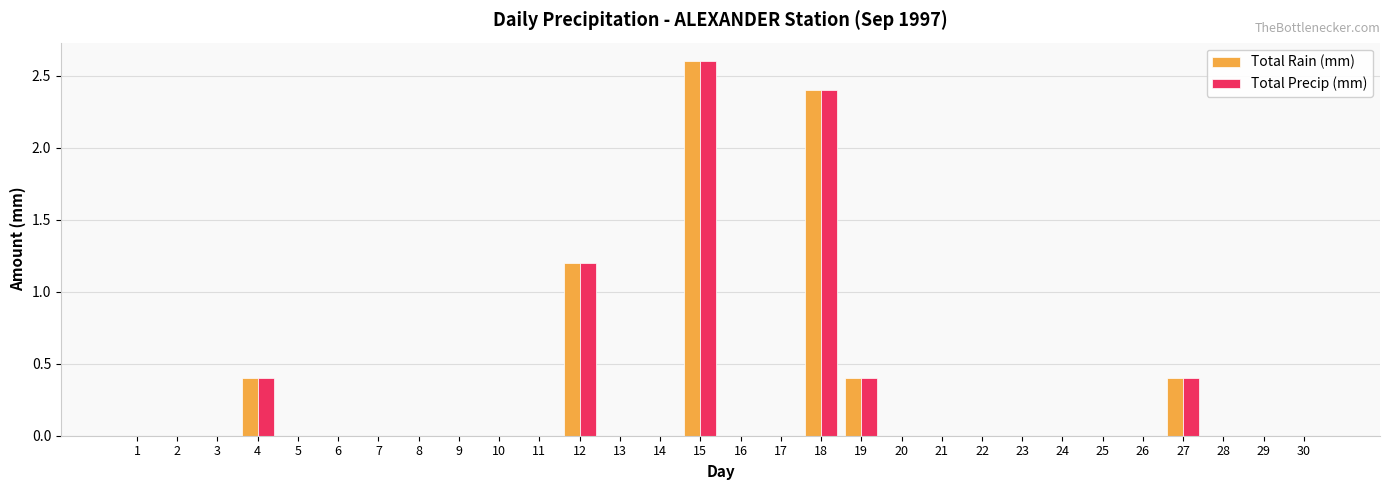

Is it true that Total Rain (mm) equals 0.0 at 16?

True